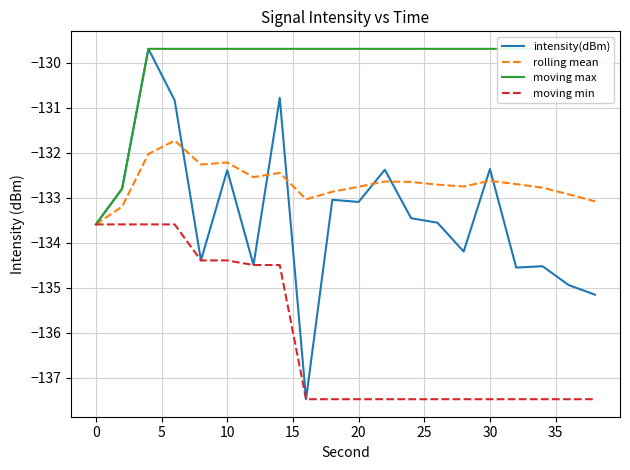

What is the minimum value for moving min?

-137.5